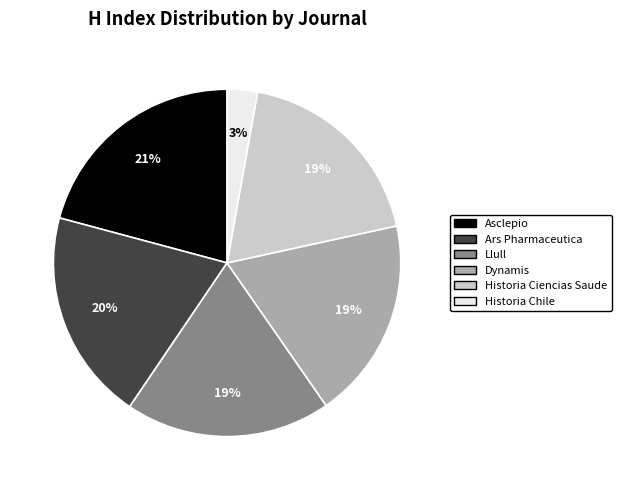

Is it true that Dynamis is 19% of the pie?

True